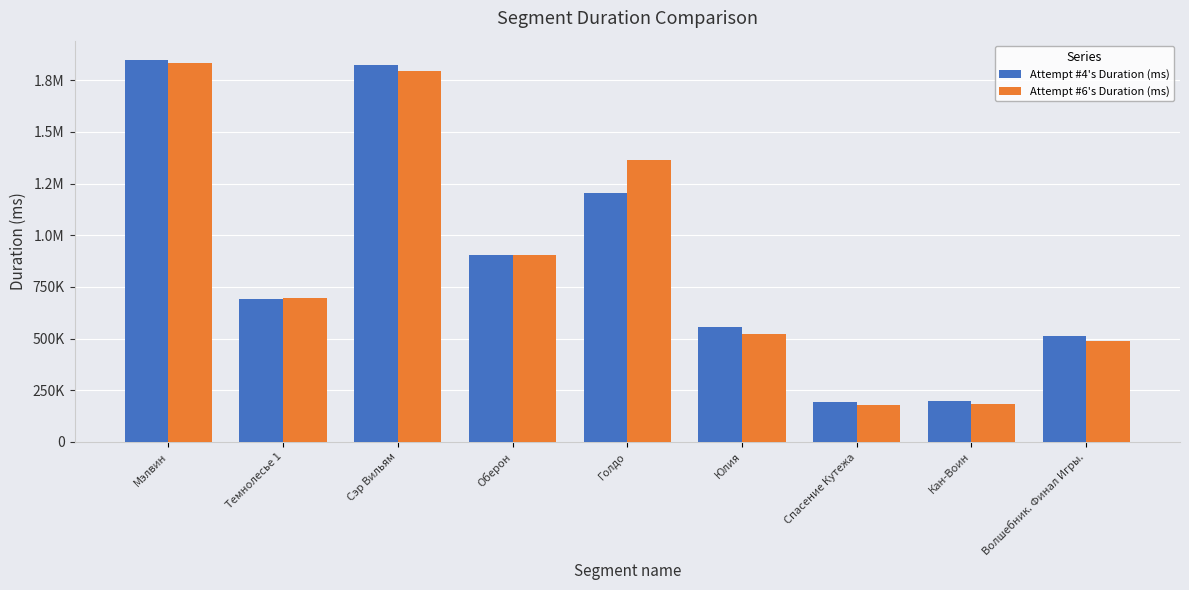

Is it true that Attempt #4's Duration (ms) equals 1212772 at Темнолесье 1?

False